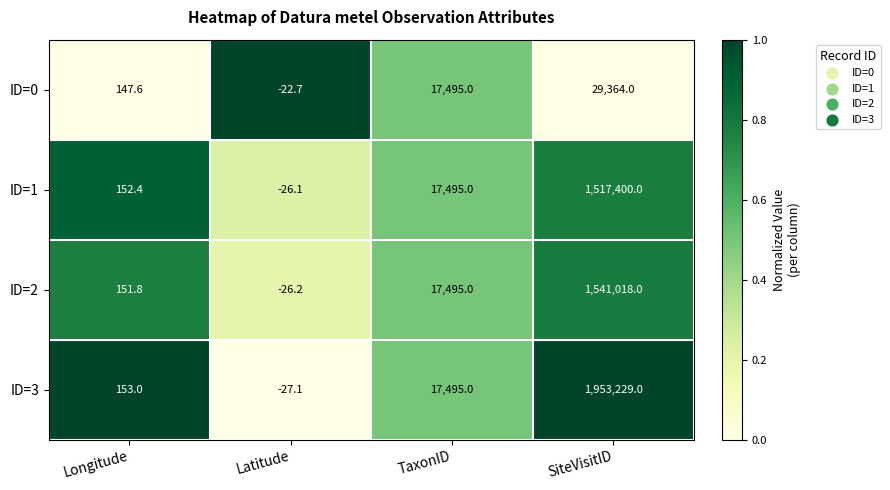

Rank the categories by ID=3 value from highest to lowest.

SiteVisitID, TaxonID, Longitude, Latitude